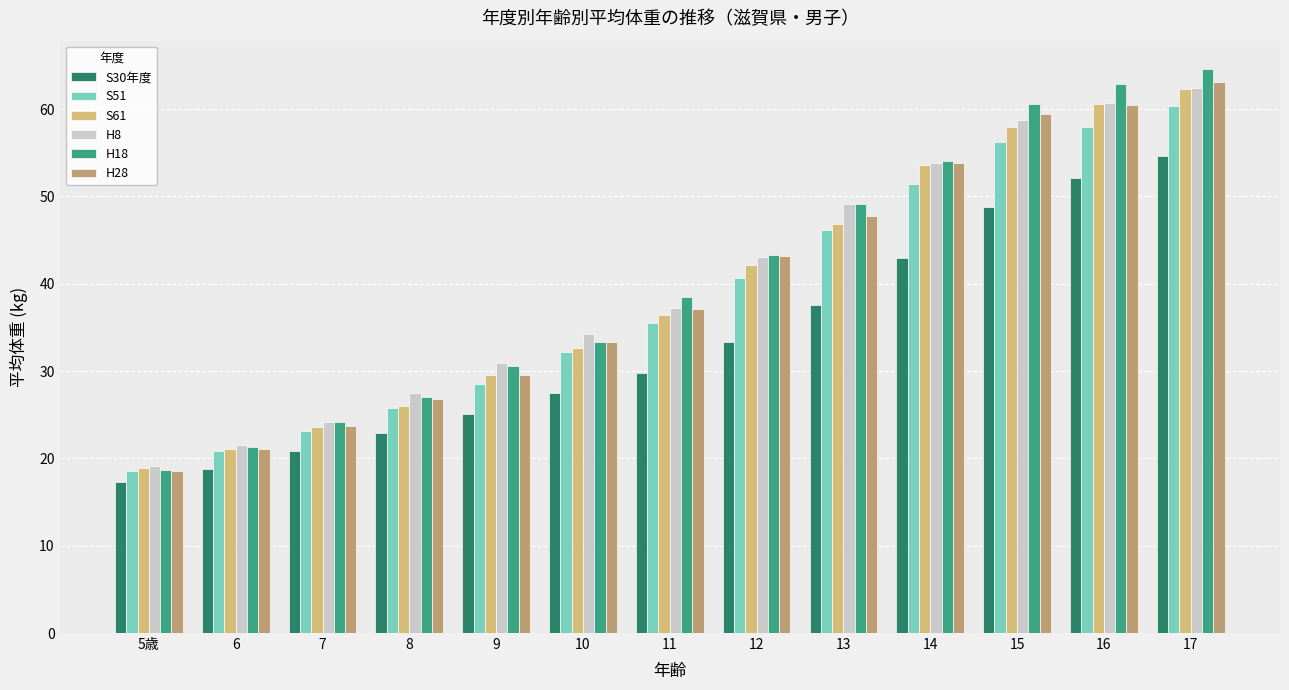

True or false: S61 has a value of 42.1 at 12.

True